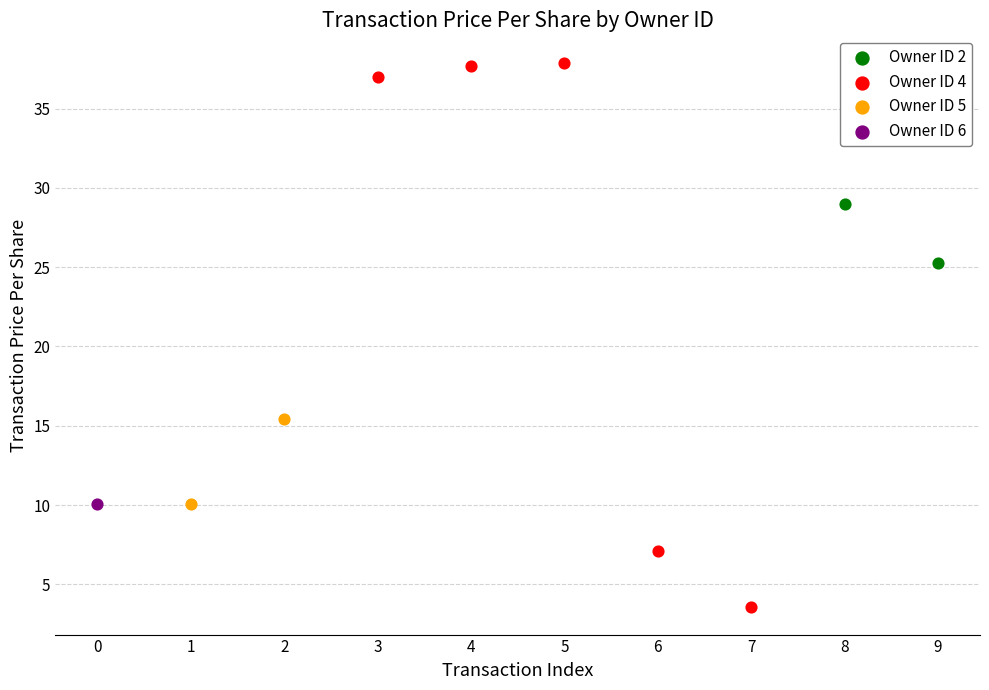

What are all the series names shown in the legend?

Owner ID 2, Owner ID 4, Owner ID 5, Owner ID 6